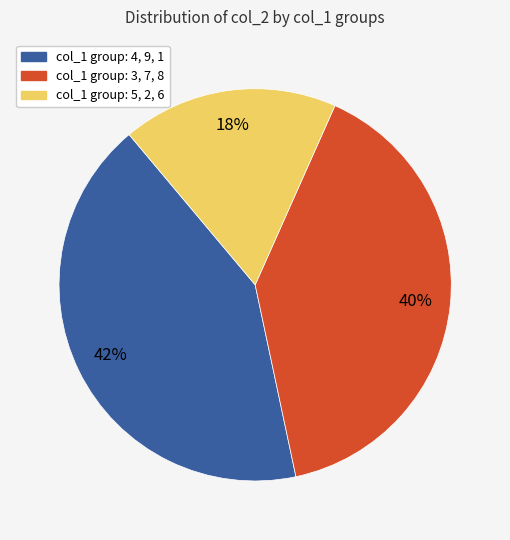

To the nearest percent, what portion does col_1 group: 4, 9, 1 represent?

42%